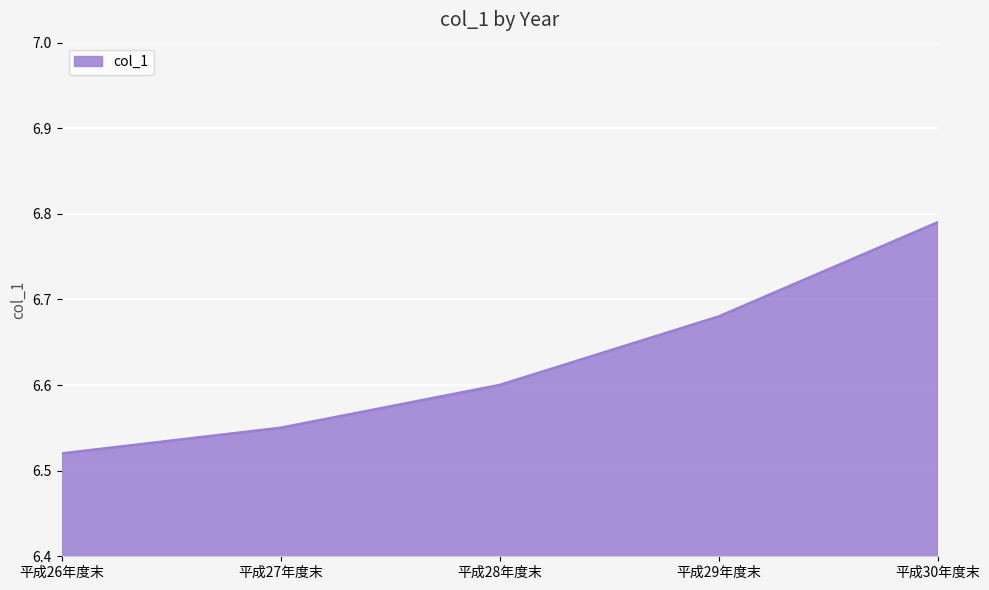

Which label corresponds to the smallest value in the chart?

平成26年度末